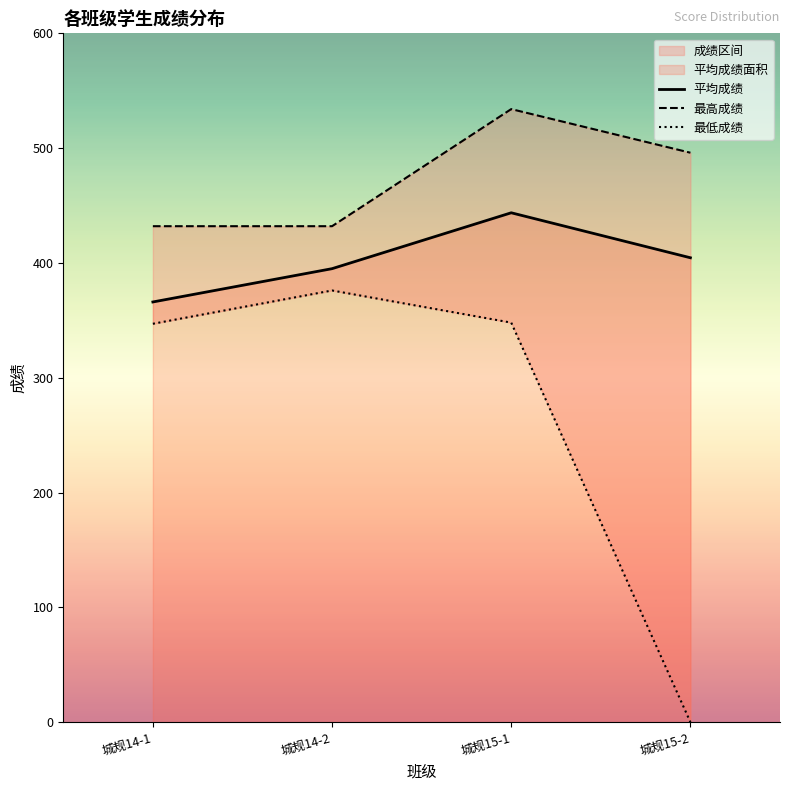

Which series has the largest total across all categories?

最高成绩